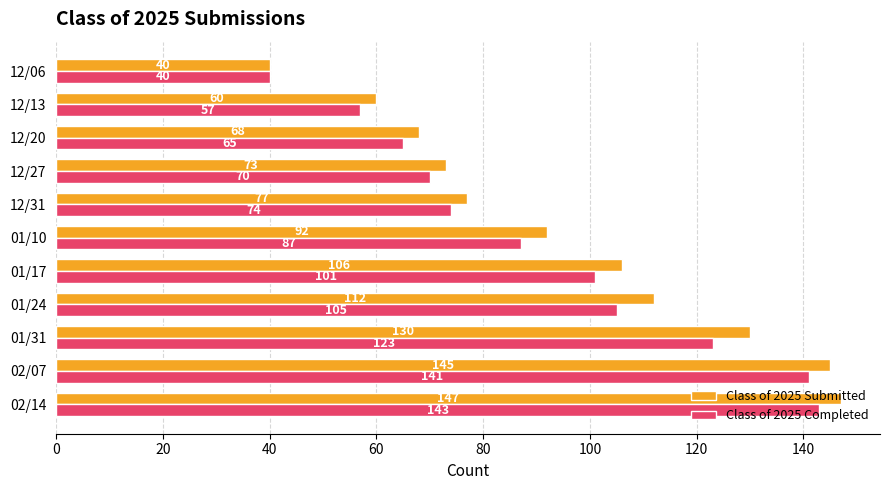

What is the sum of the Class of 2025 Submitted values at 12/27 and 12/31?

150